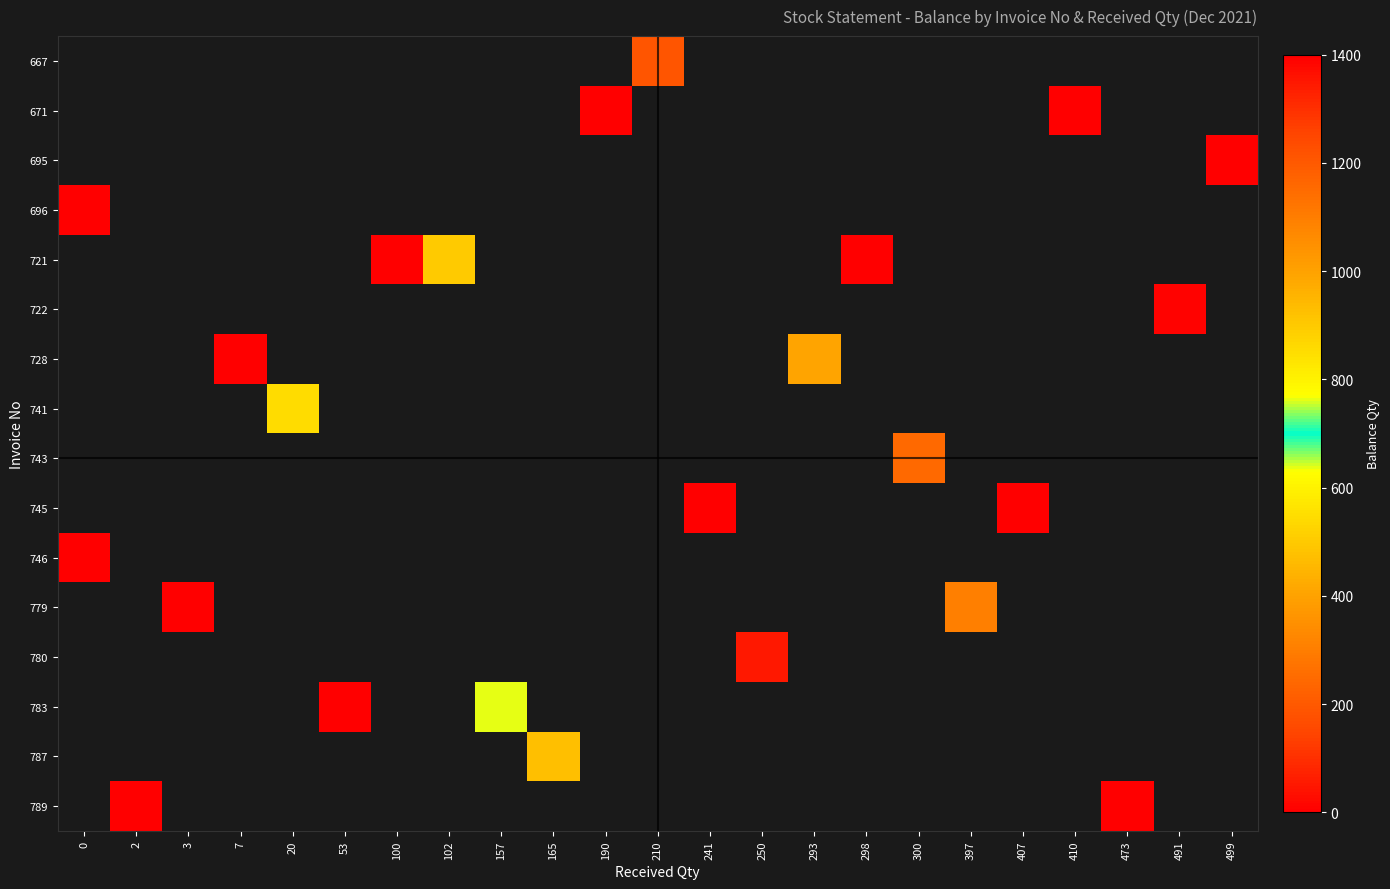

How many data points does each series have?

23